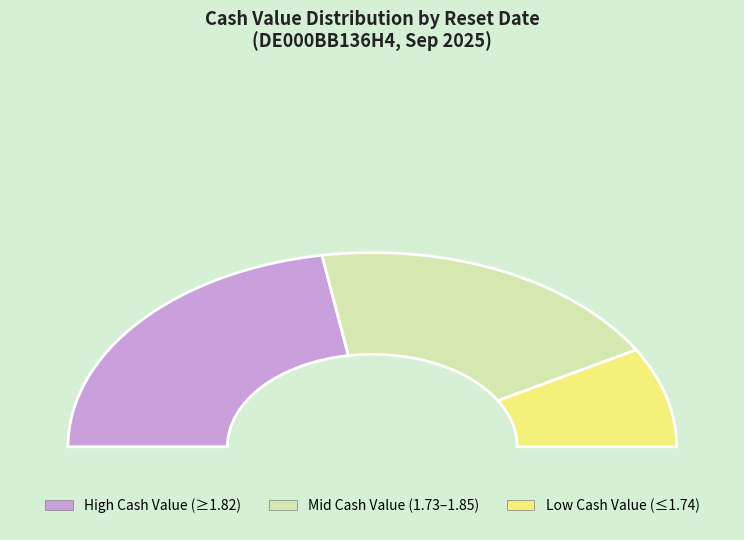

Is 2025-09-15 the majority of the pie?

No